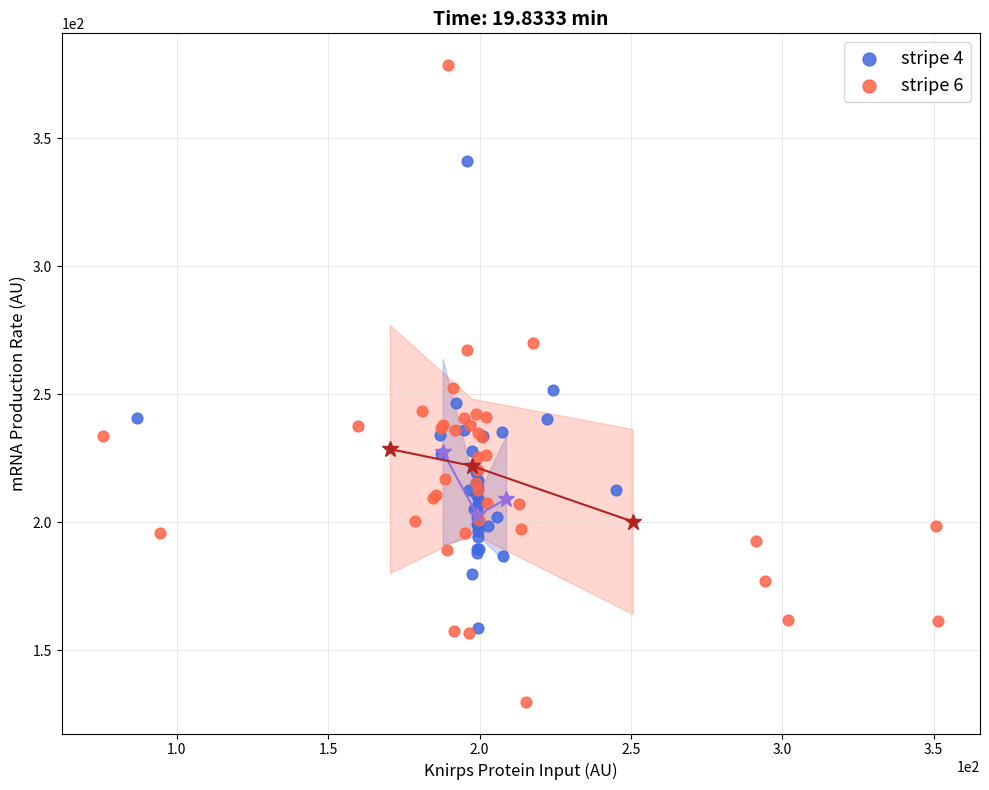

Which series contains the highest Y value?

stripe 6